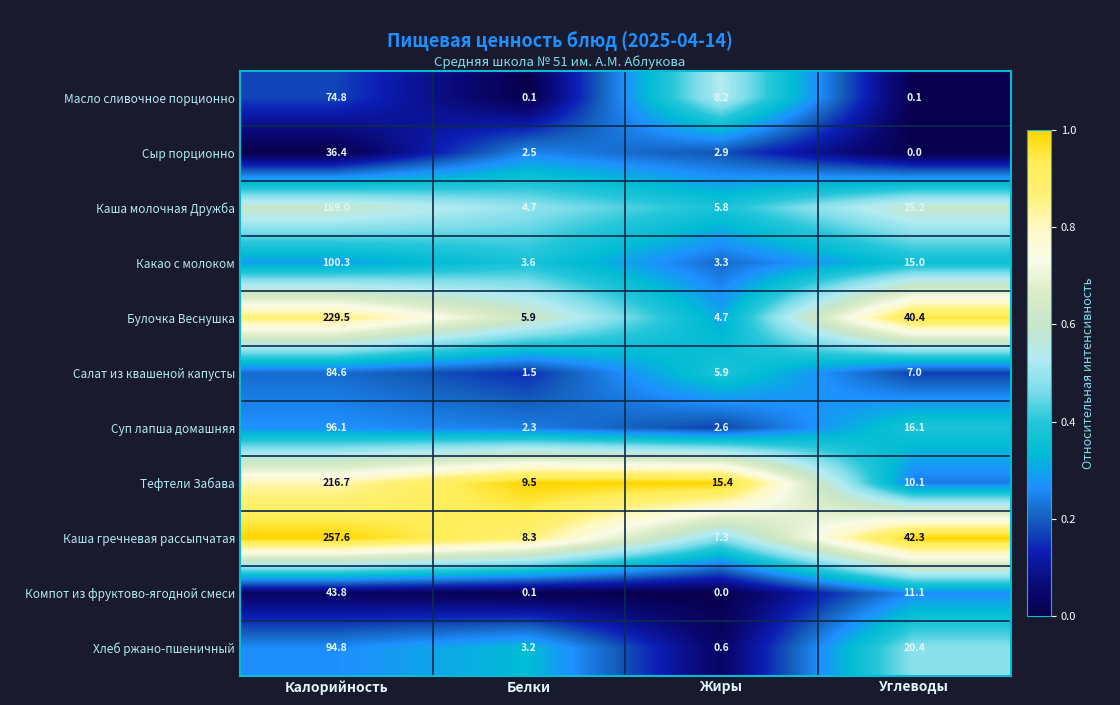

At Жиры, list the series in order from smallest to largest.

Компот из фруктово-ягодной смеси, Хлеб ржано-пшеничный, Суп лапша домашняя, Сыр порционно, Какао с молоком, Булочка Веснушка, Каша молочная Дружба, Салат из квашеной капусты, Каша гречневая рассыпчатая, Масло сливочное порционно, Тефтели Забава